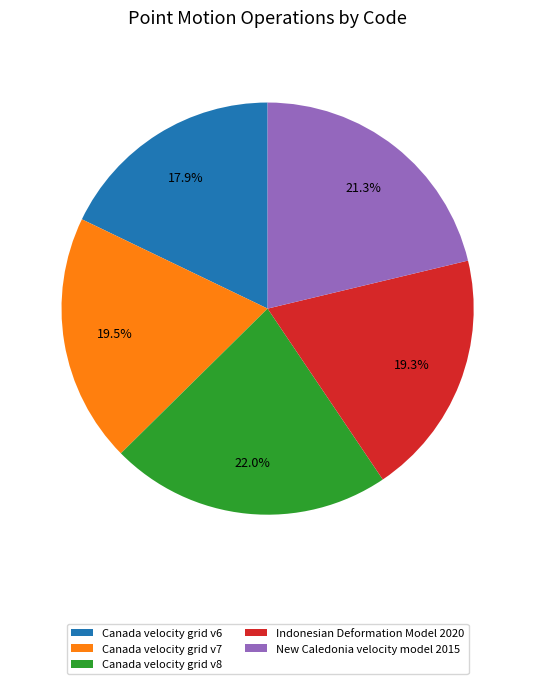

Does any single category account for the majority?

No